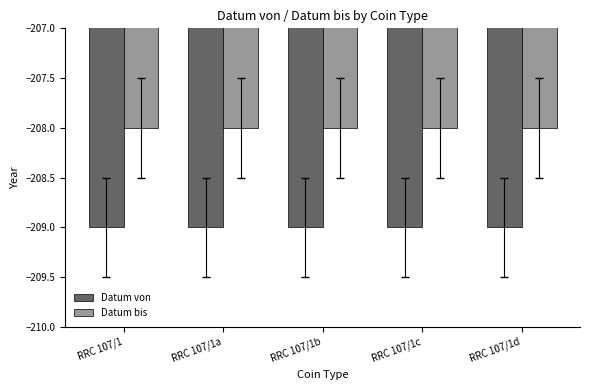

How many groups of bars are there?

5